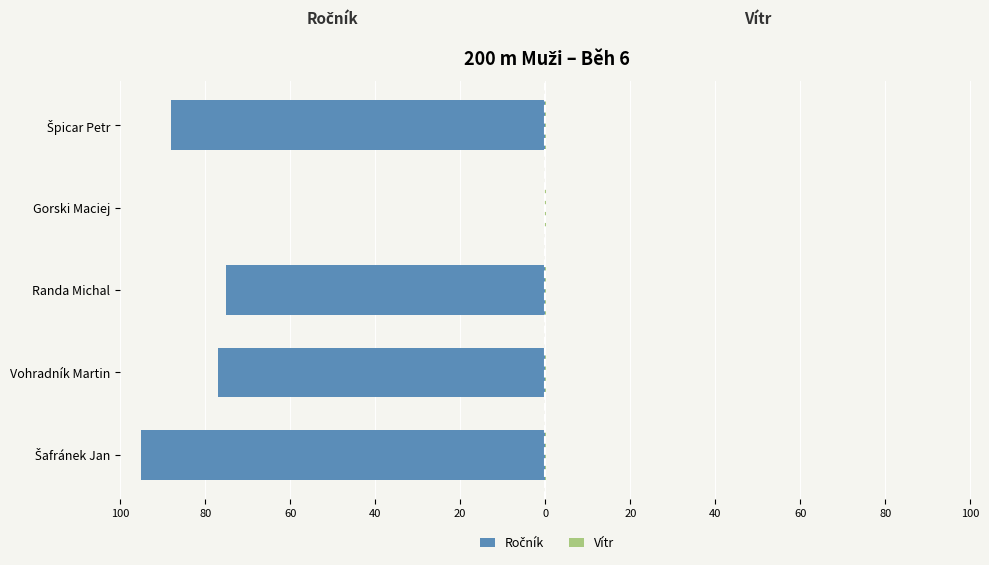

What are all the series names shown in the legend?

Ročník, Vítr